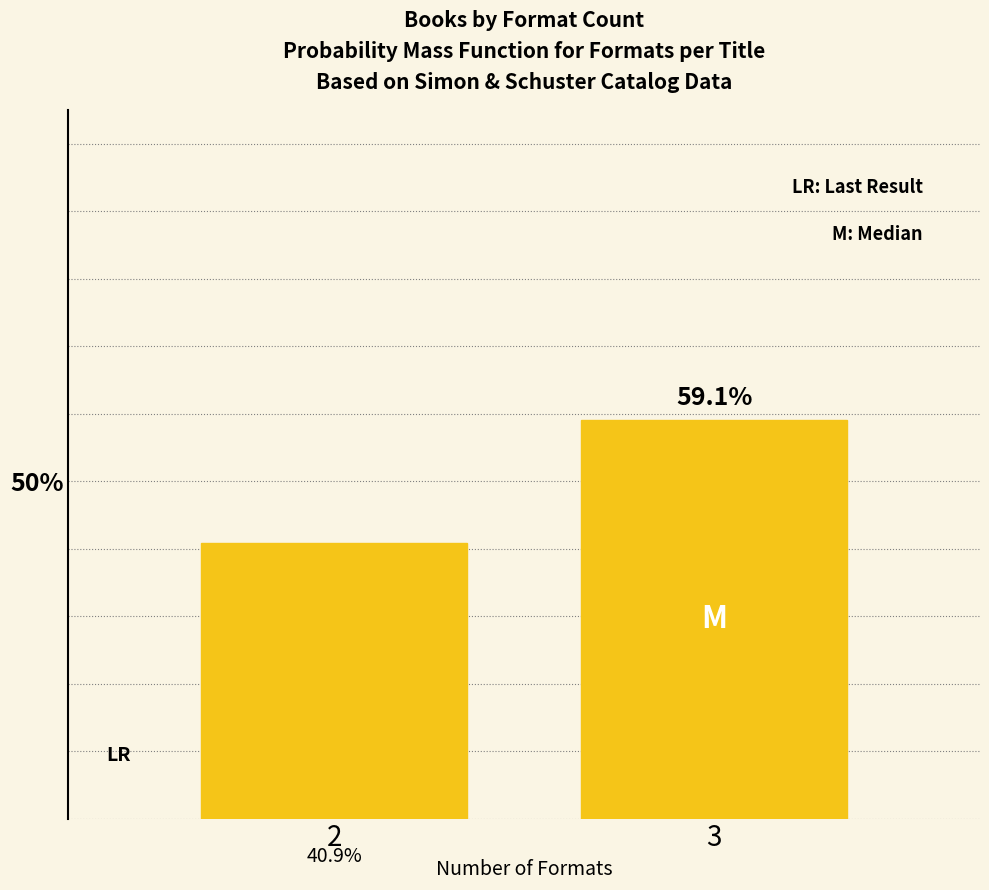

Reading right to left, transcribe all the data shown in this chart.

59.1	40.9